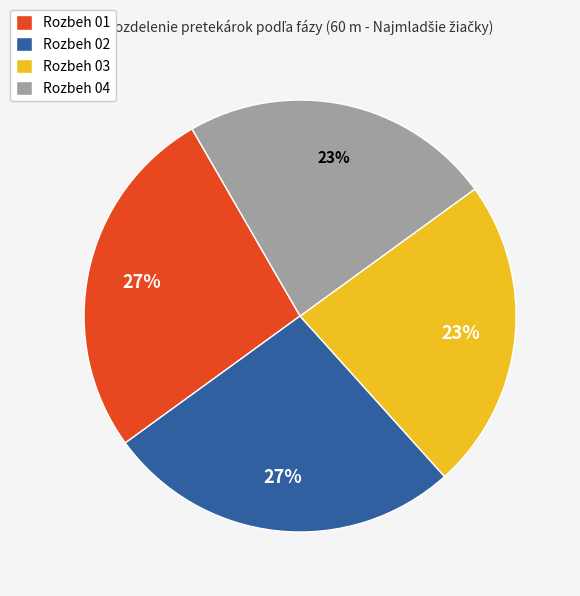

Is it true that Rozbeh 01 is 13% of the pie?

False